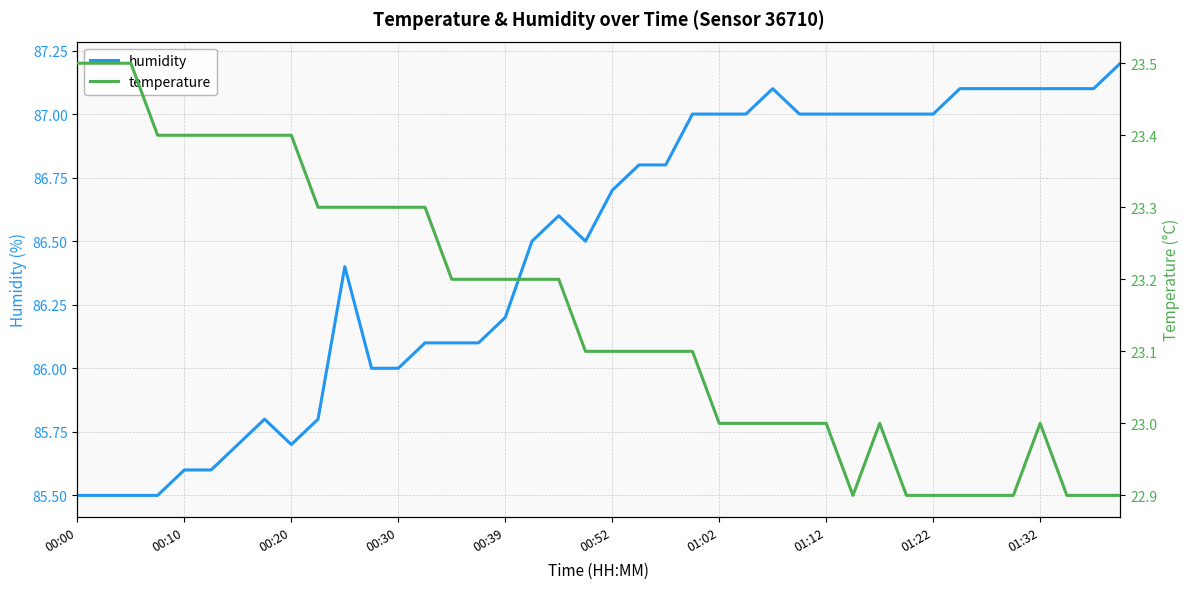

True or false: humidity and temperature intersect in this chart.

False